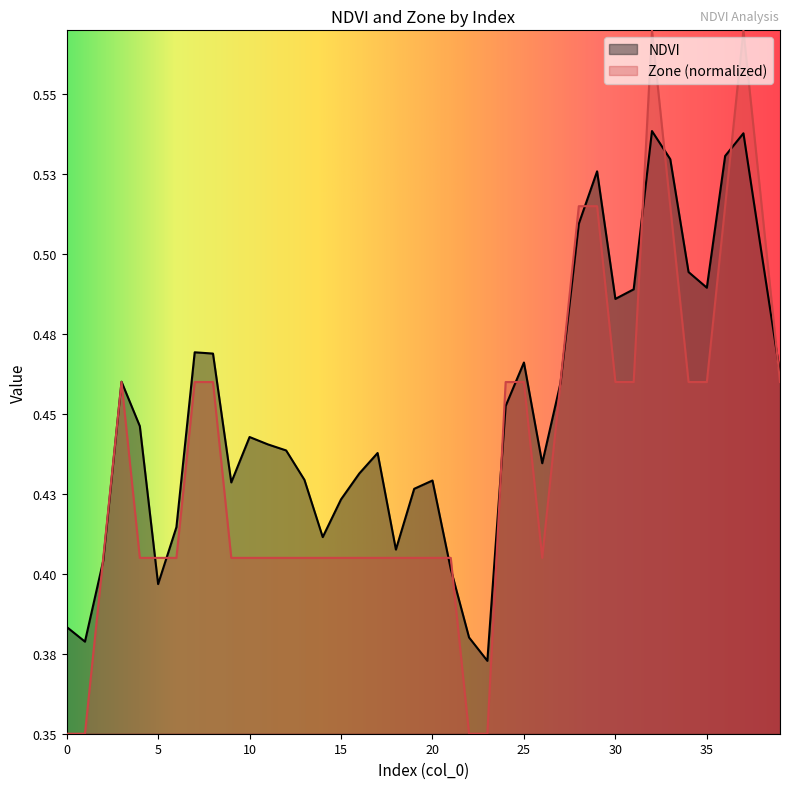

True or false: NDVI and Zone cross at least once.

True